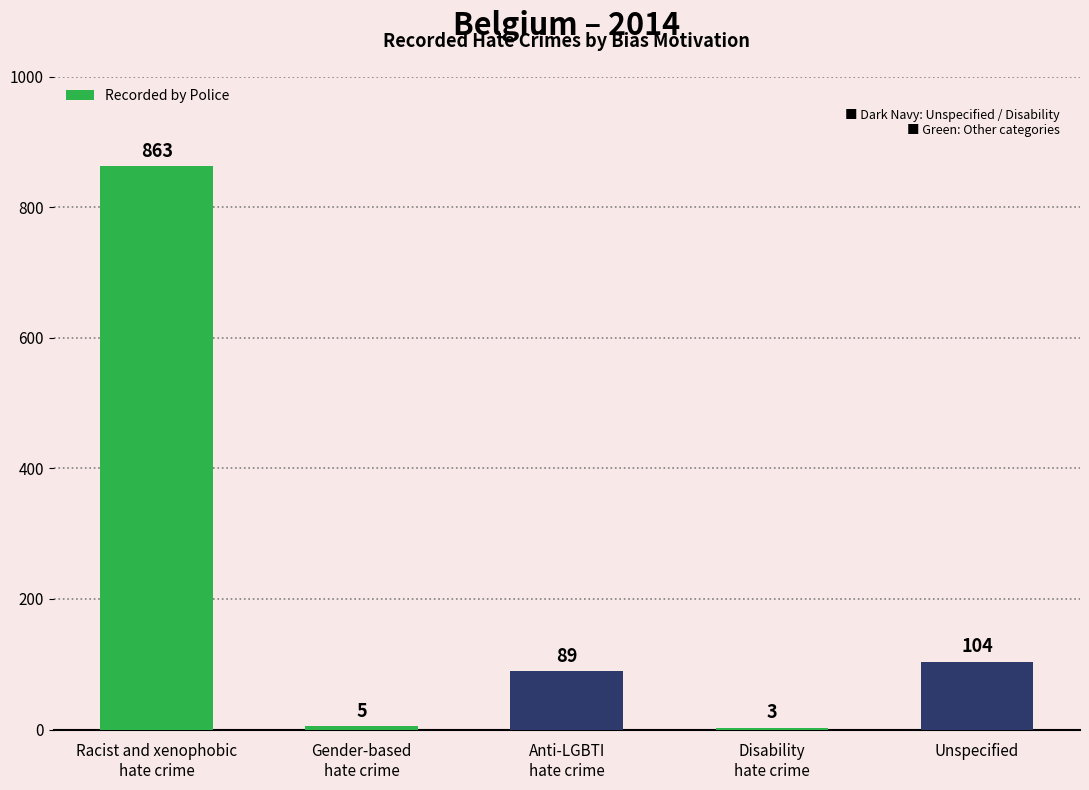

At which label does the data first exceed 89?

Racist and xenophobic
hate crime